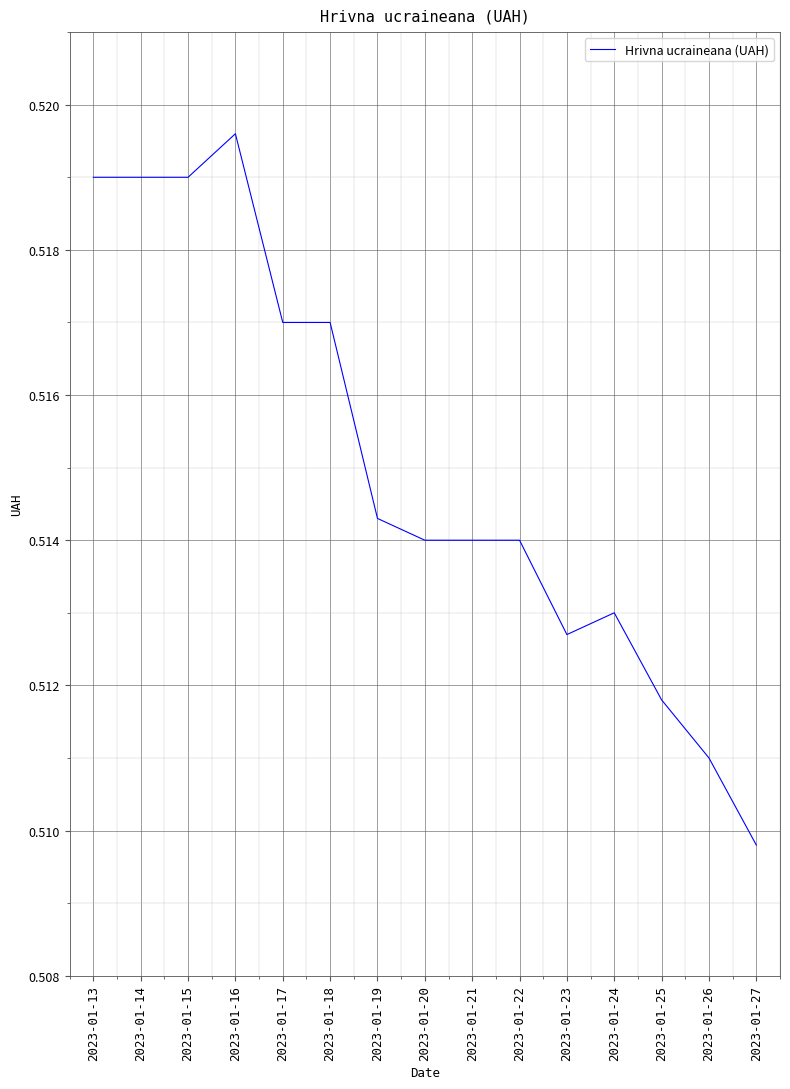

At which category does the chart reach its peak across all series?

2023-01-16